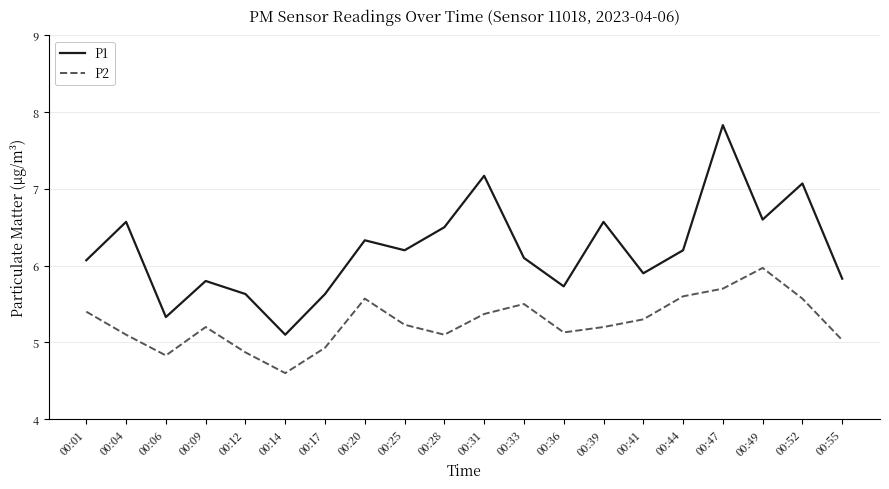

At which category is the sum across all series the highest?

00:47